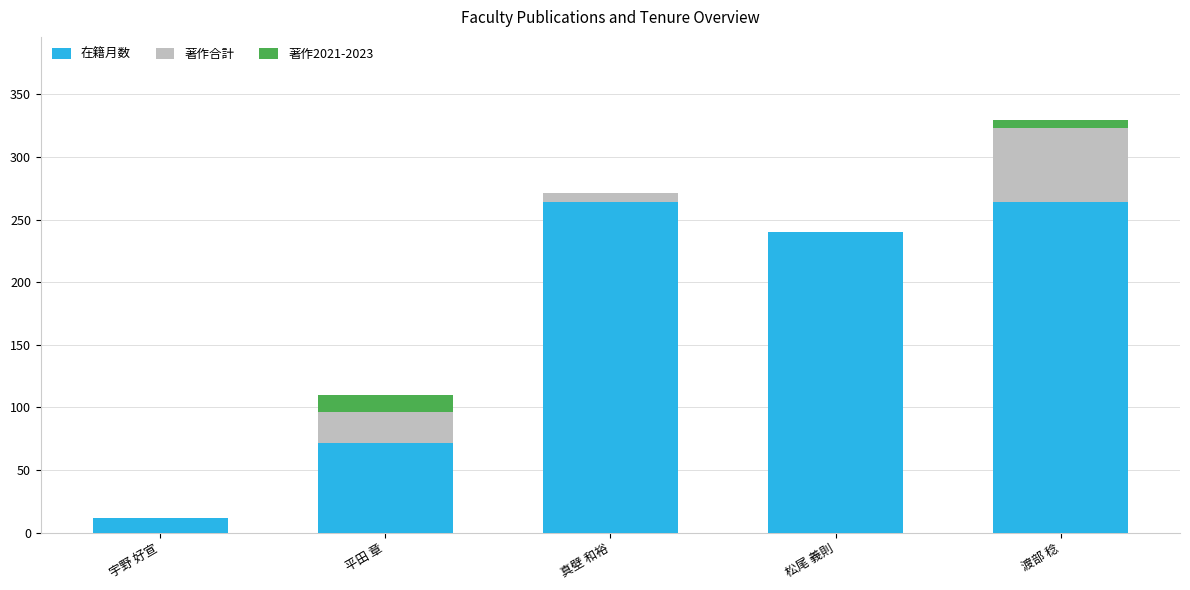

Does the chart contain stacked bars?

Yes